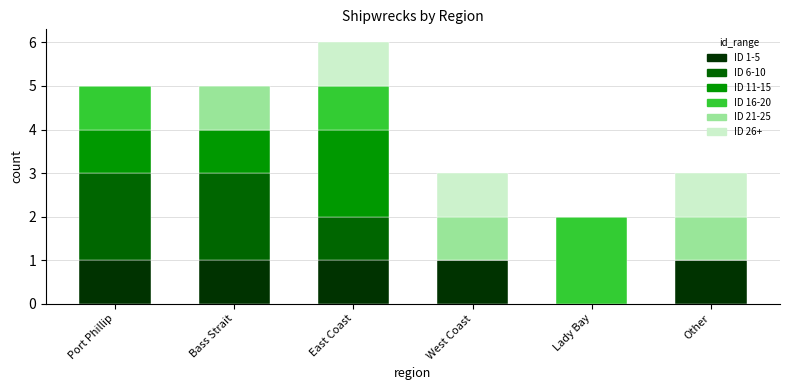

At which category is the sum across all series the highest?

East Coast